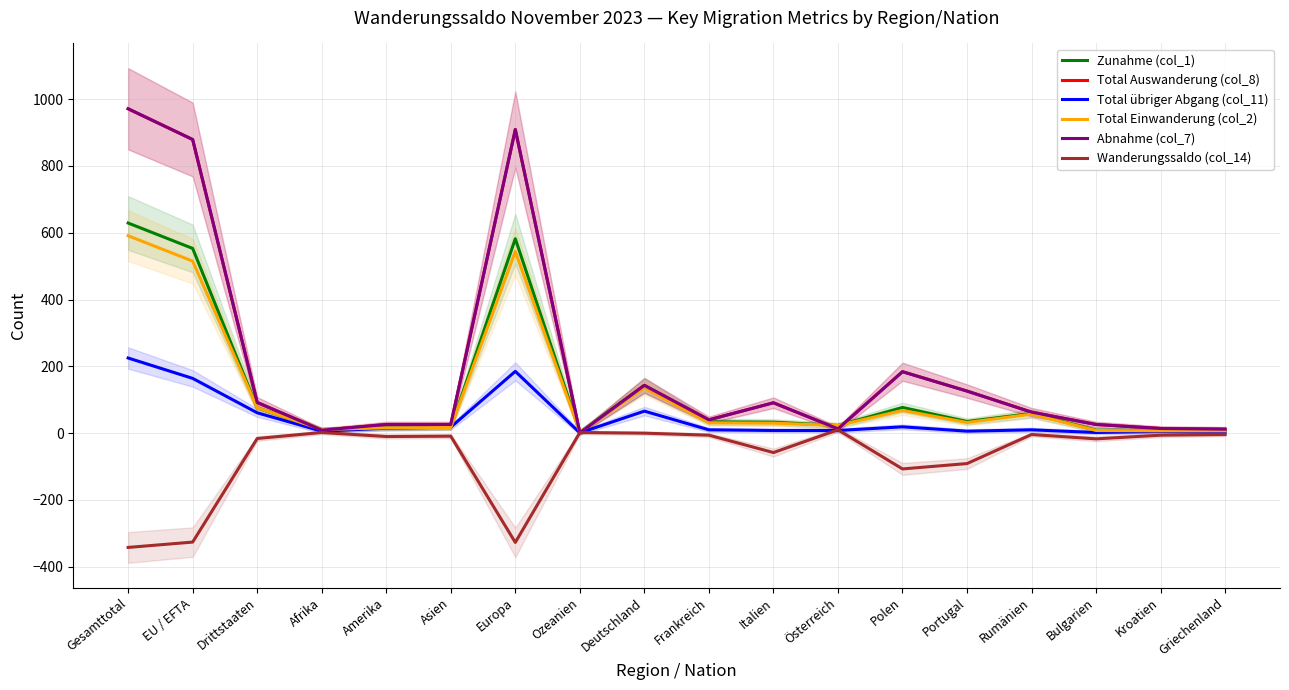

Rank the series by their maximum value, from highest to lowest.

Total Auswanderung (col_8), Abnahme (col_7), Zunahme (col_1), Total Einwanderung (col_2), Total übriger Abgang (col_11), Wanderungssaldo (col_14)